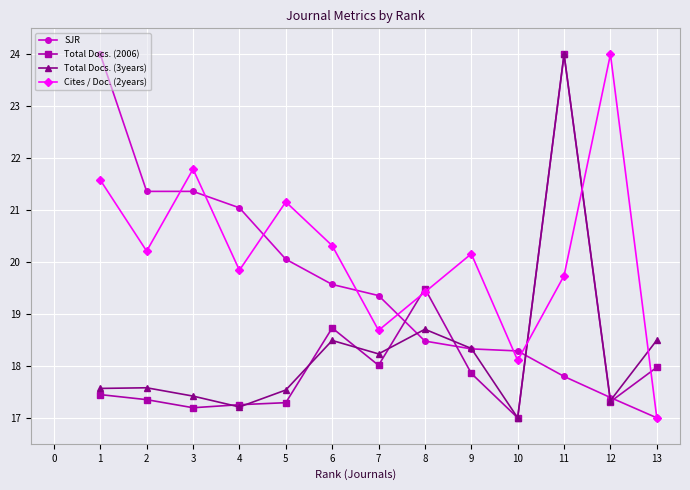

At how many categories does at least one series exceed 19?

11